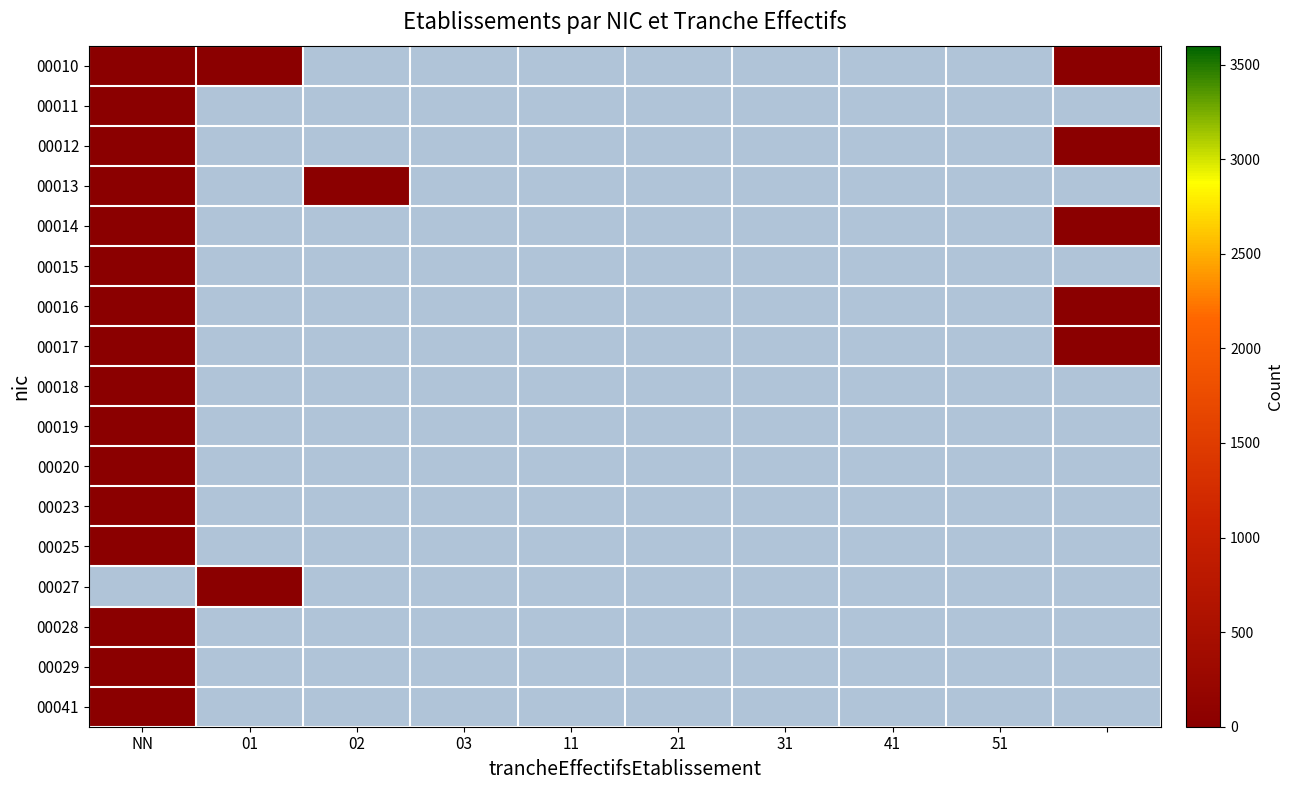

Is it true that 00014 equals 7.7 at NN?

False